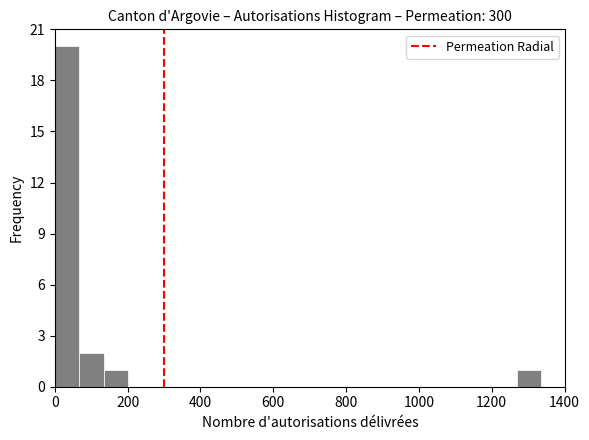

Around what value on the x-axis is the tallest bar? Give the approximate position of its centre, as read against the axis.

40